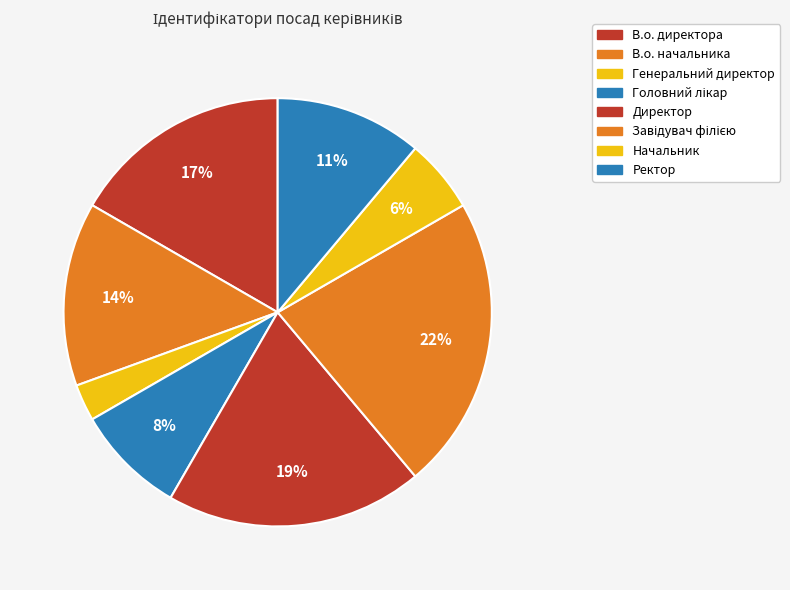

What percentage is the Генеральний директор slice, to the nearest percent?

3%